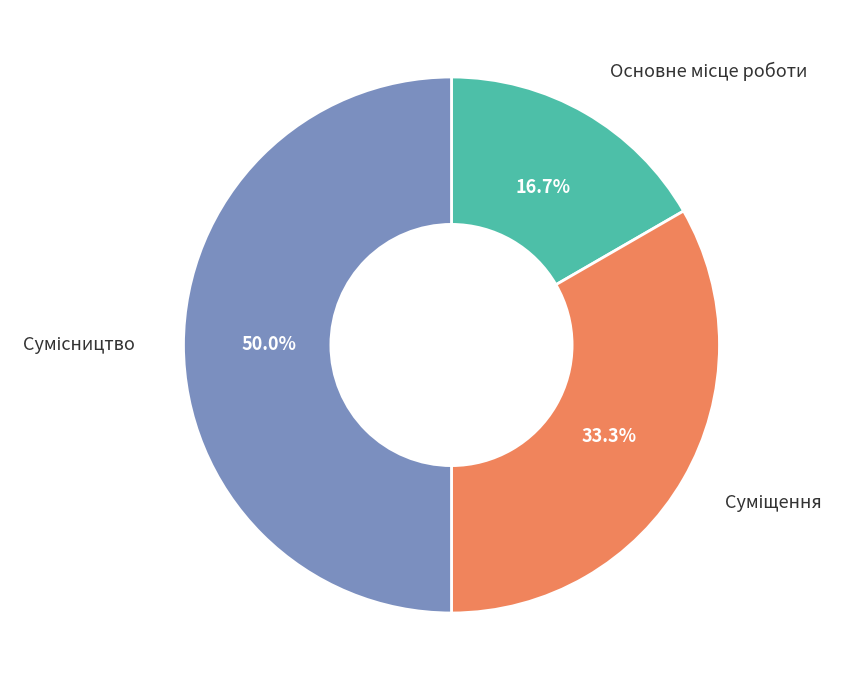

How many segments does this pie chart have?

3